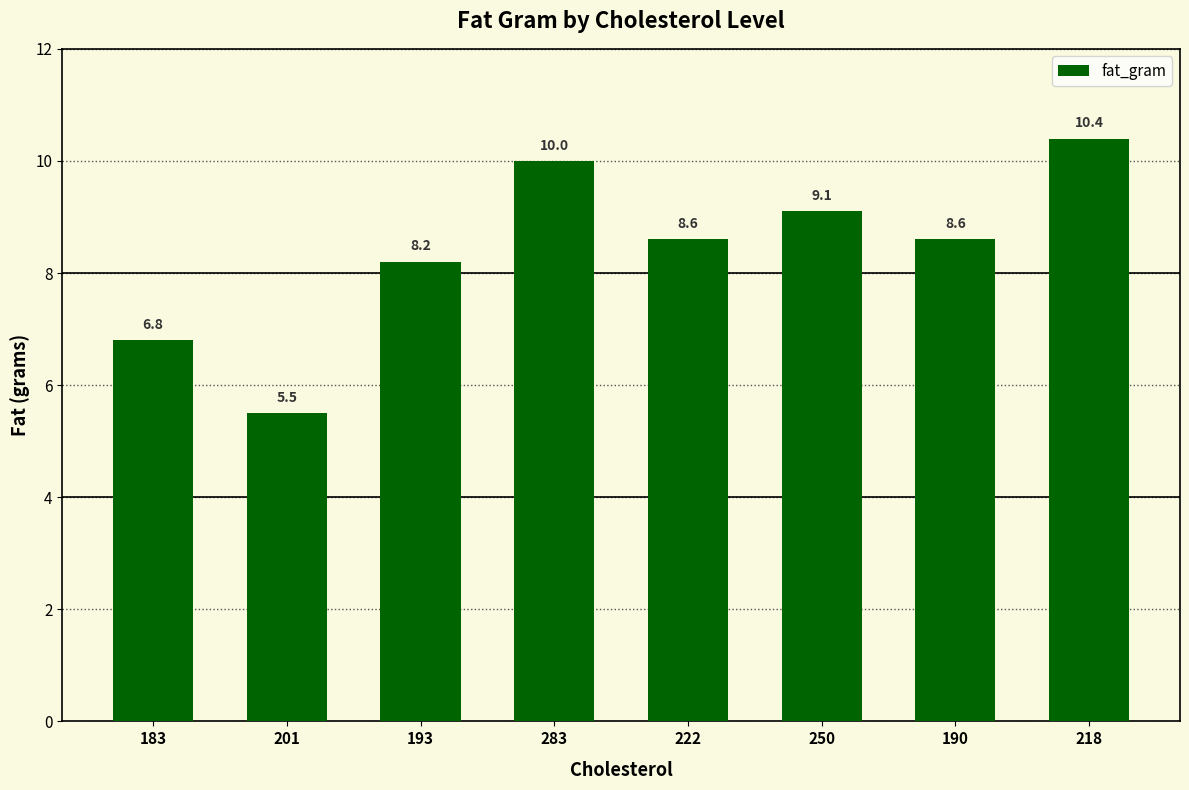

Is it true that the value at 193 is 4.9?

False